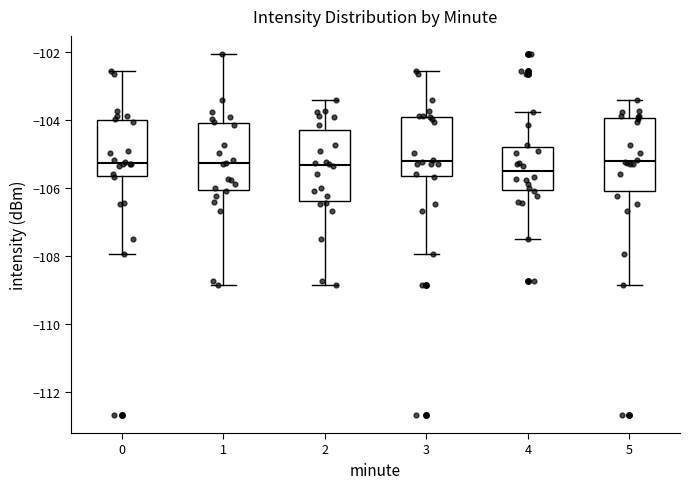

Where does the median line of the box at x = 2 sit on the y-axis? The values are not printed on the chart, so give them approximately, as read against the axis.

-105.4